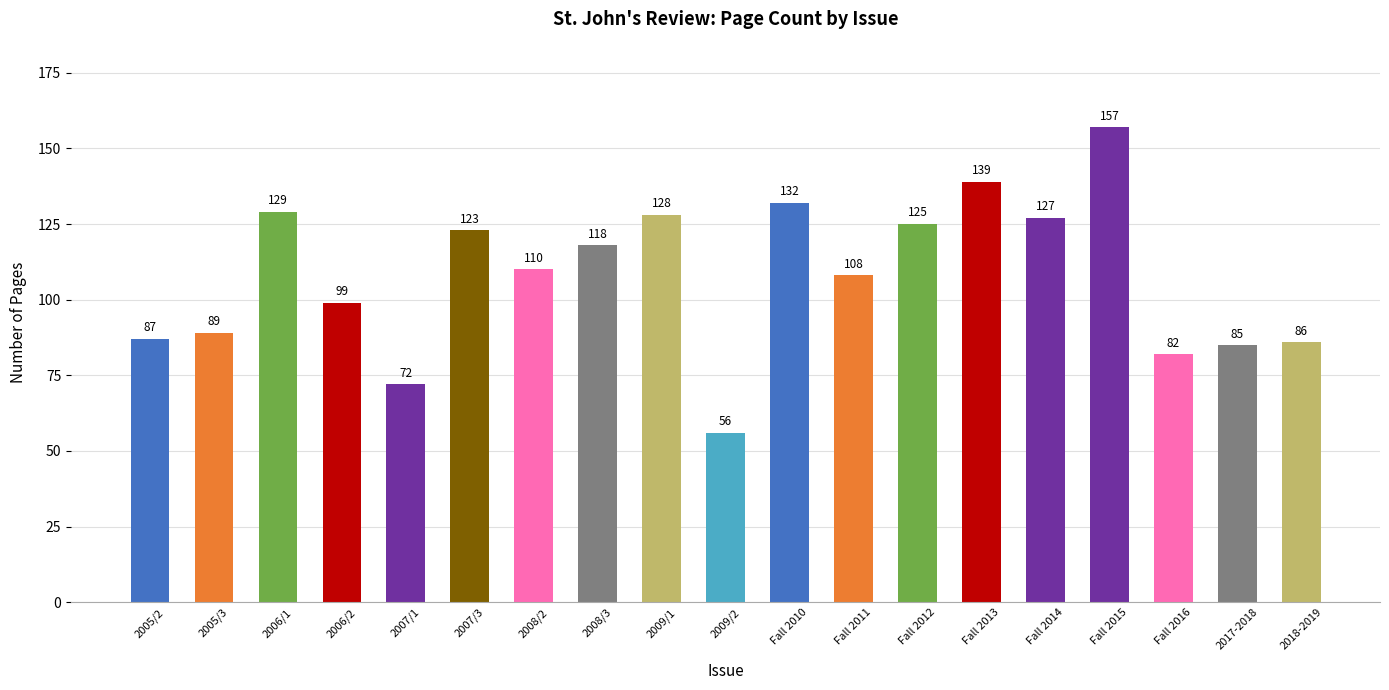

What is the difference between the maximum and second lowest values?

85